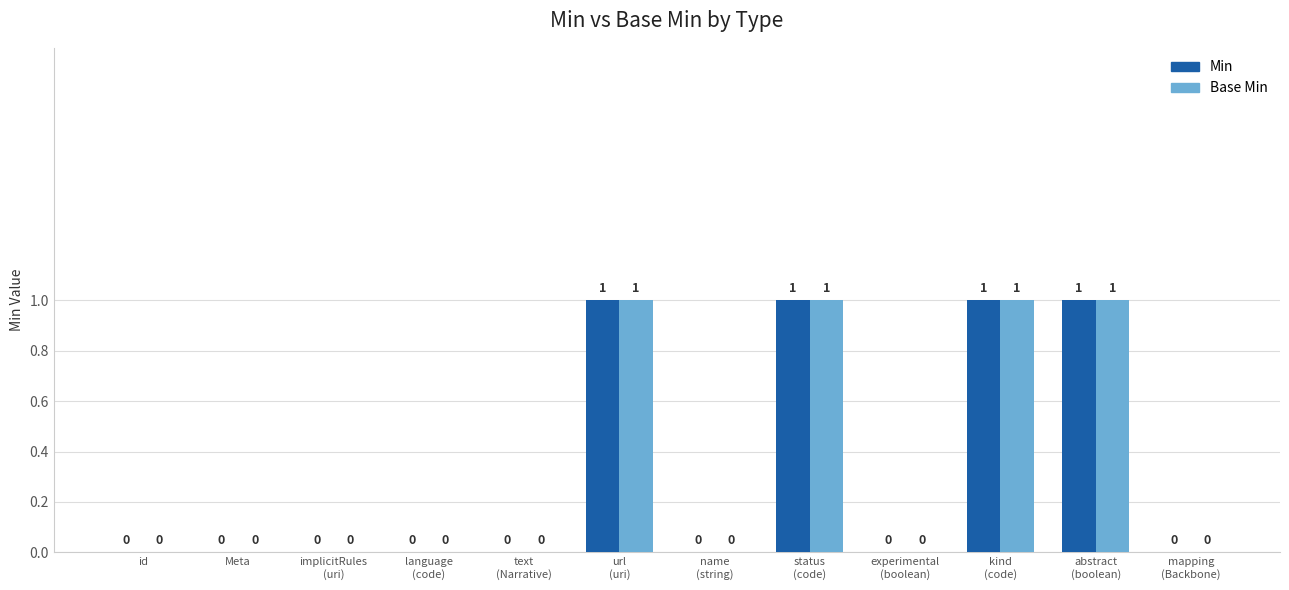

Reading left to right, transcribe all the data shown in this chart.

Min: id=0	Meta=0	implicitRules
(uri)=0	language
(code)=0	text
(Narrative)=0	url
(uri)=1	name
(string)=0	status
(code)=1	experimental
(boolean)=0	kind
(code)=1	abstract
(boolean)=1	mapping
(Backbone)=0
Base Min: id=0	Meta=0	implicitRules
(uri)=0	language
(code)=0	text
(Narrative)=0	url
(uri)=1	name
(string)=0	status
(code)=1	experimental
(boolean)=0	kind
(code)=1	abstract
(boolean)=1	mapping
(Backbone)=0